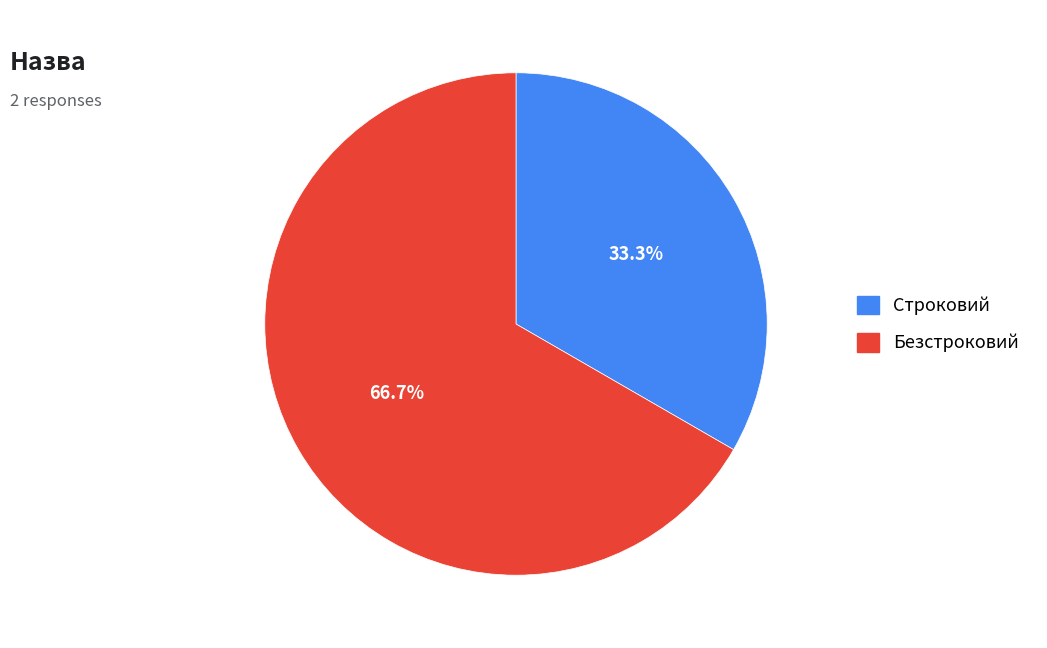

To the nearest percent, what is the average slice percentage?

50%